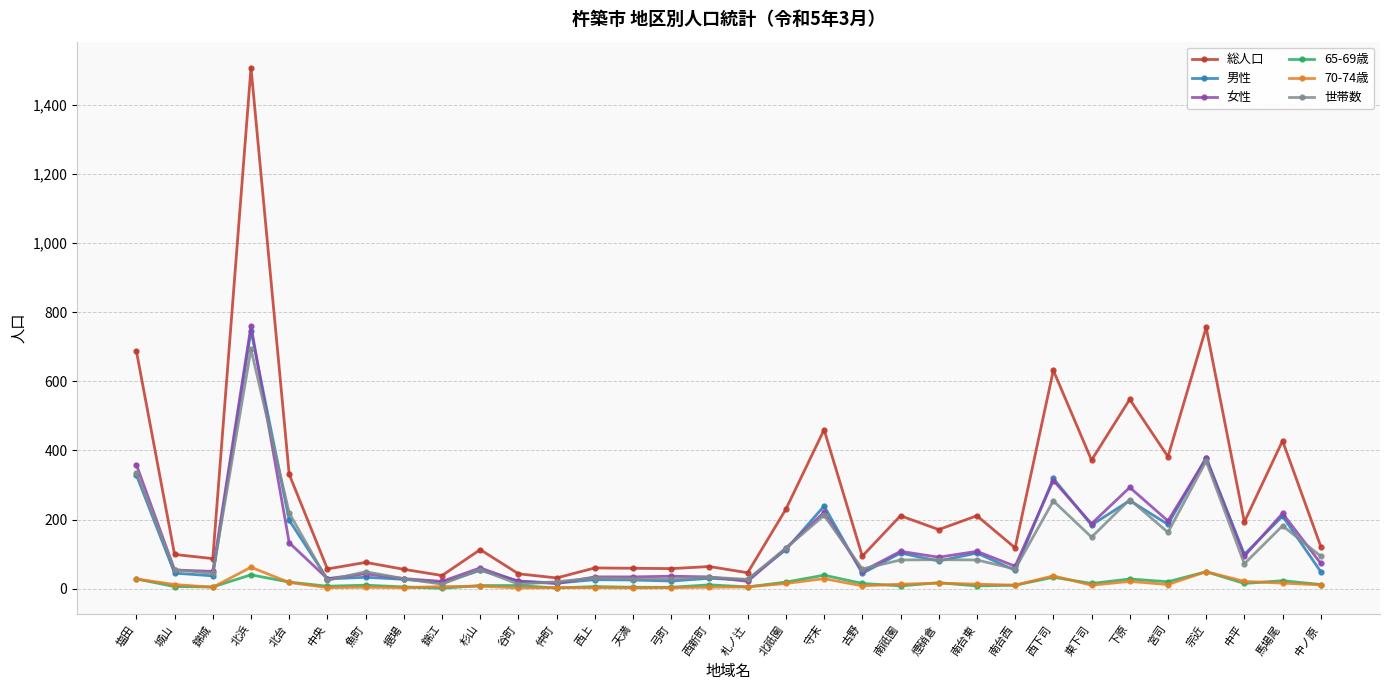

True or false: 70-74歳 has more than 2 points higher than both neighbors.

True